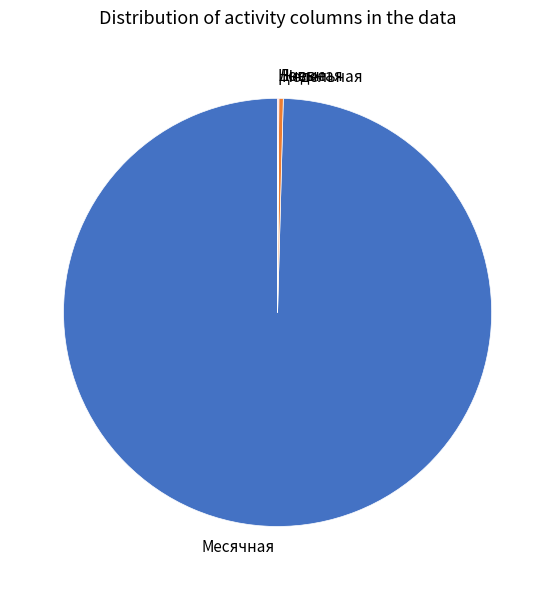

Which slice is the largest?

Месячная